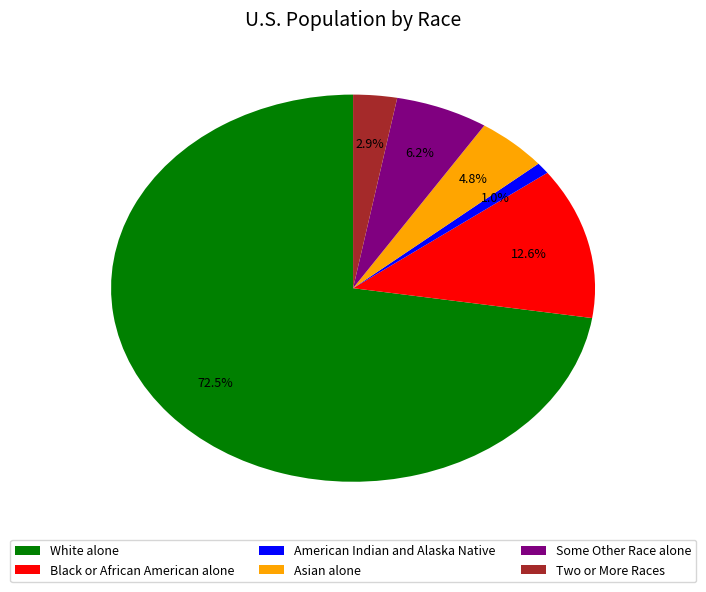

To the nearest percent, what is the difference between the largest and smallest slice percentages?

72%